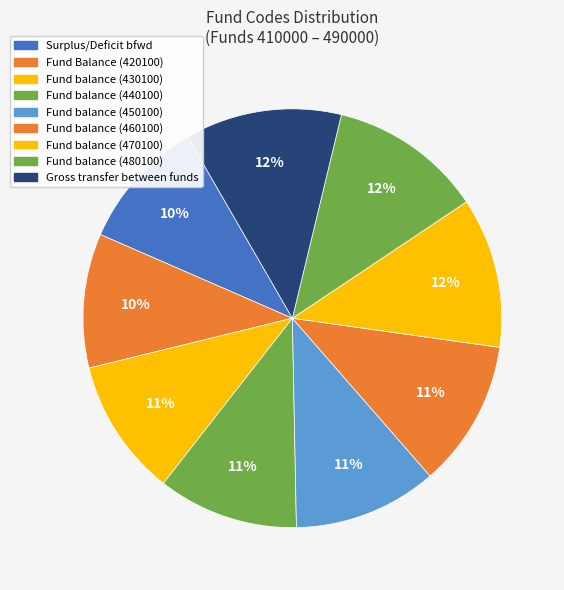

How many segments does this pie chart have?

9